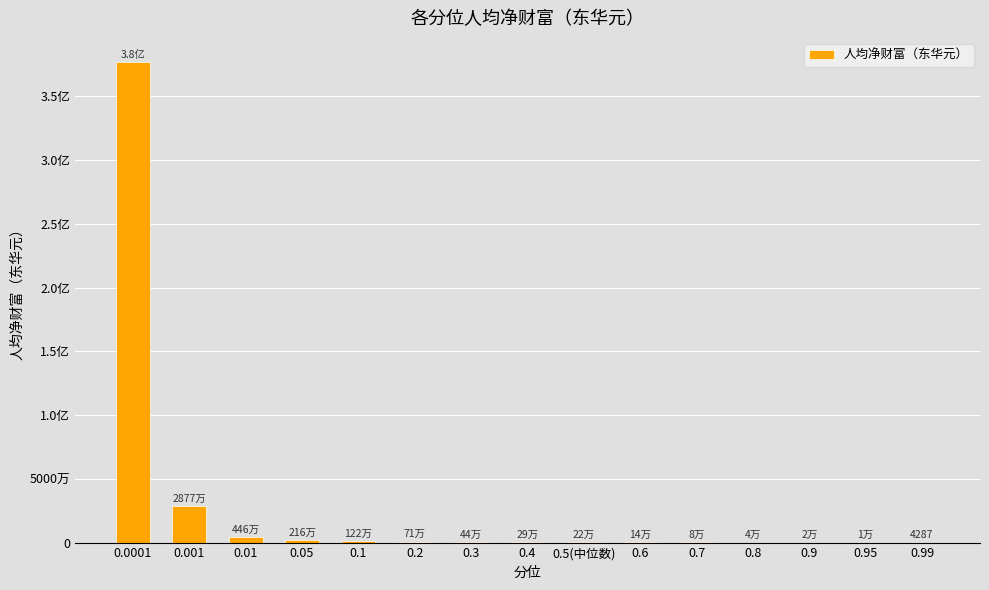

Which label corresponds to the largest value in the chart?

0.0001